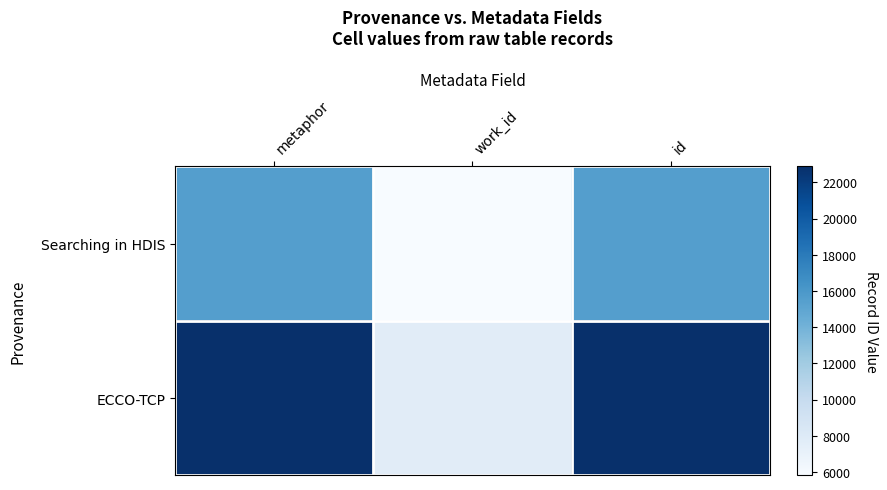

Read the Searching in HDIS value at id, to the nearest 10.

15480